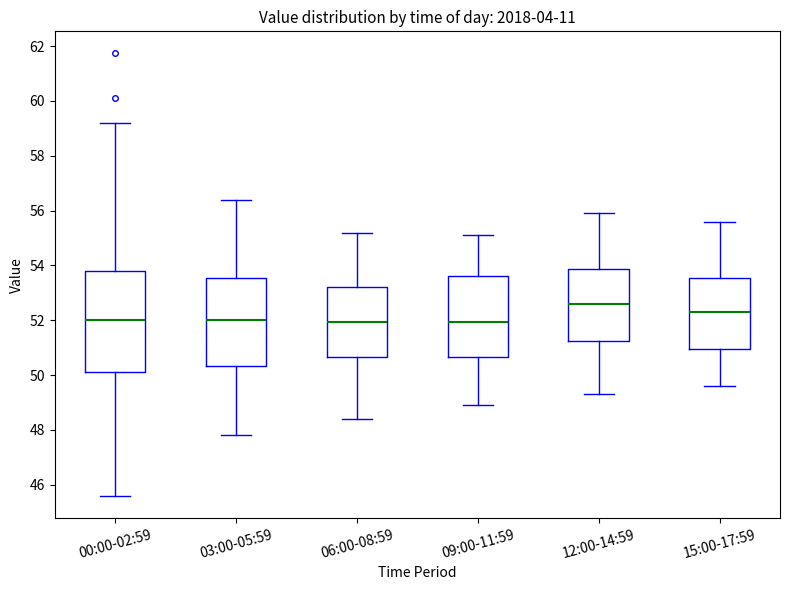

Reading left to right, read every box against the y-axis: the position of its median line, the range the box covers, and the ends of its whiskers. The values are not printed on the chart, so give them approximately, as read against the axis.

00:00-02:59: median 52.0, box 50.2 to 53.8, whiskers 45.6 to 59.2
03:00-05:59: median 52.0, box 50.4 to 53.6, whiskers 47.8 to 56.4
06:00-08:59: median 52.0, box 50.6 to 53.2, whiskers 48.4 to 55.2
09:00-11:59: median 52.0, box 50.6 to 53.6, whiskers 49.0 to 55.2
12:00-14:59: median 52.6, box 51.2 to 53.8, whiskers 49.4 to 56.0
15:00-17:59: median 52.4, box 51.0 to 53.6, whiskers 49.6 to 55.6